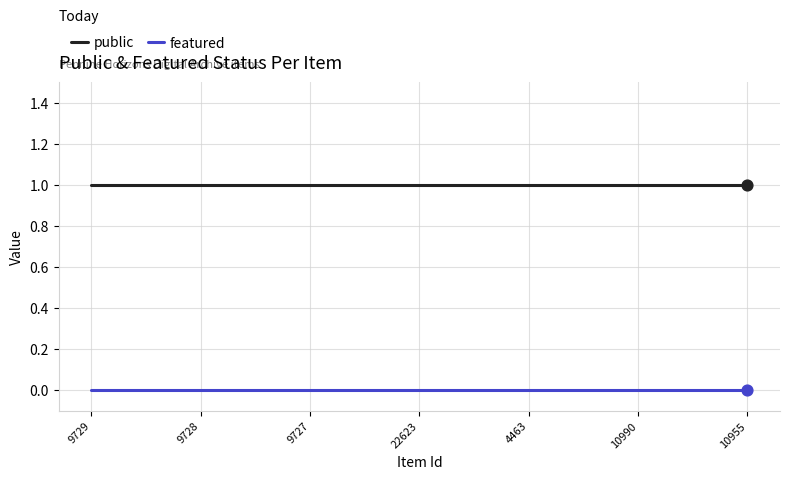

At how many categories does at least one series exceed 0?

7